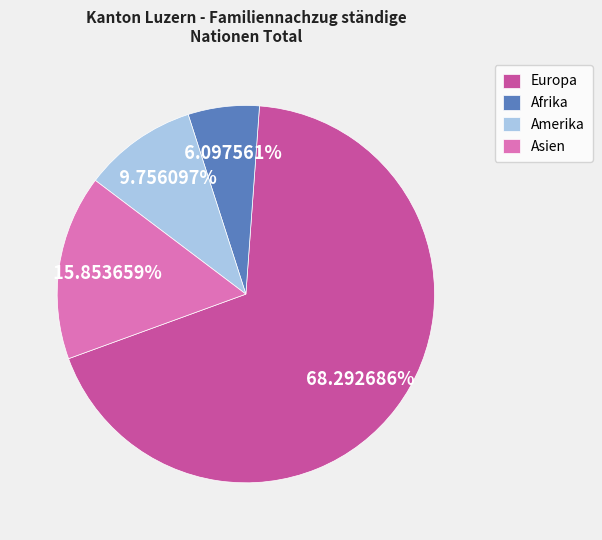

Which category has the biggest portion of the pie?

Europa